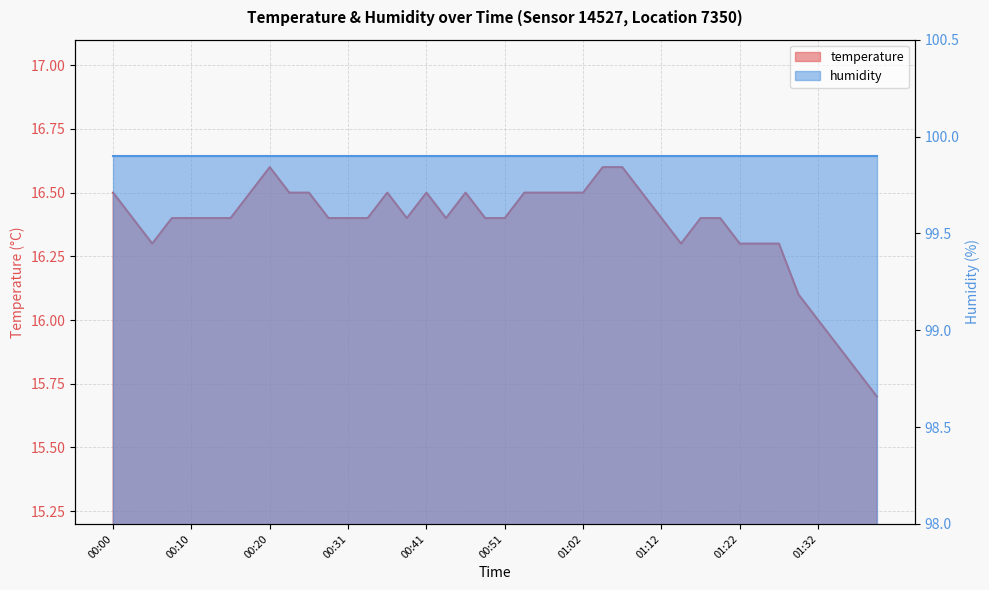

Rank the categories by value from highest to lowest.

00:20, 01:04, 01:07, 00:00, 00:18, 00:23, 00:26, 00:36, 00:41, 00:46, 00:54, 00:57, 00:59, 01:02, 01:09, 00:02, 00:07, 00:10, 00:13, 00:15, 00:28, 00:31, 00:33, 00:38, 00:43, 00:49, 00:51, 01:12, 01:17, 01:20, 00:05, 01:15, 01:22, 01:25, 01:27, 01:30, 01:32, 01:35, 01:38, 01:40